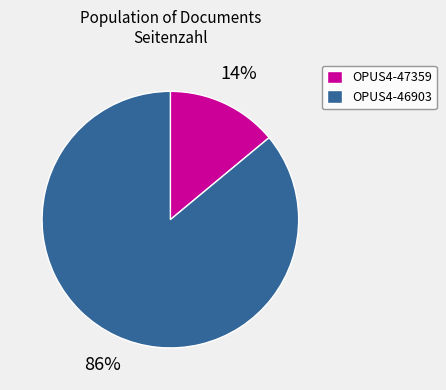

Between OPUS4-47359 and OPUS4-46903, which is larger?

OPUS4-46903